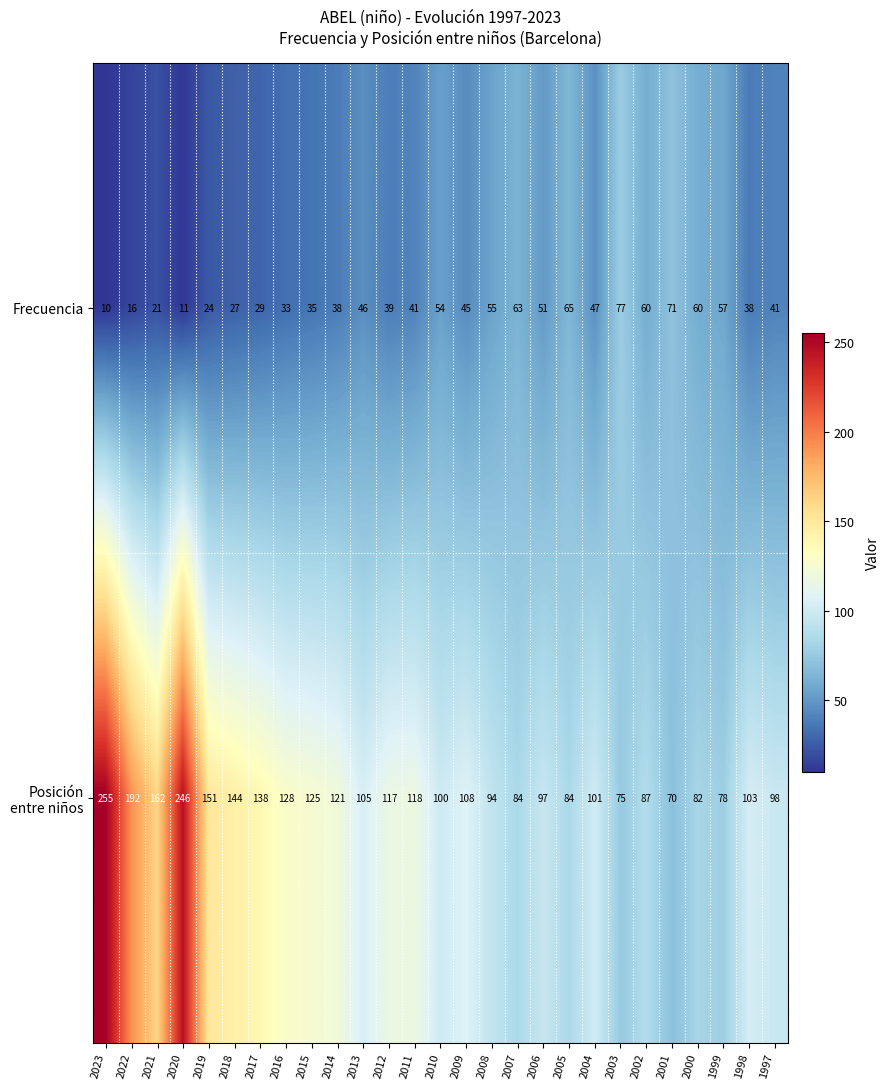

What is the spread (max minus min) of values at 2010?

46